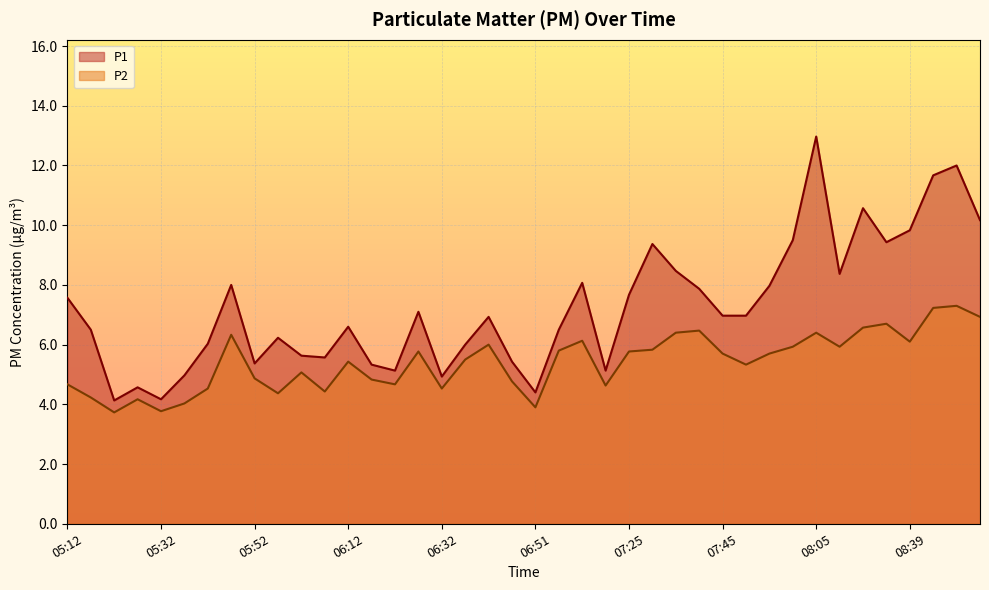

What position from the left is 07:50?

30